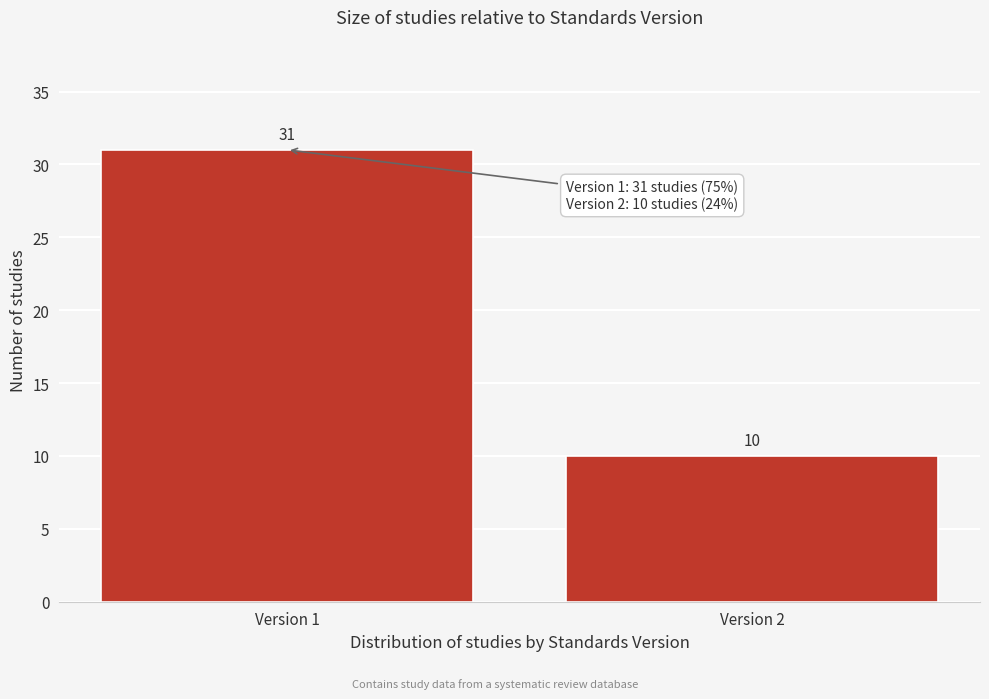

Reading right to left, list all the values displayed in this chart.

10	31